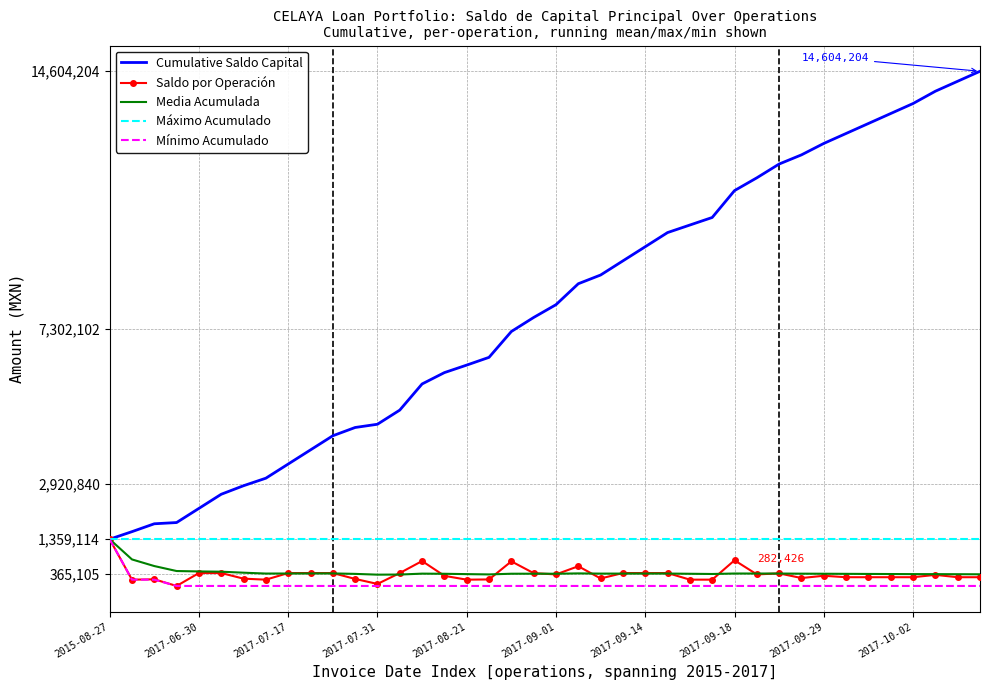

What is the greatest value displayed?

14604204.9